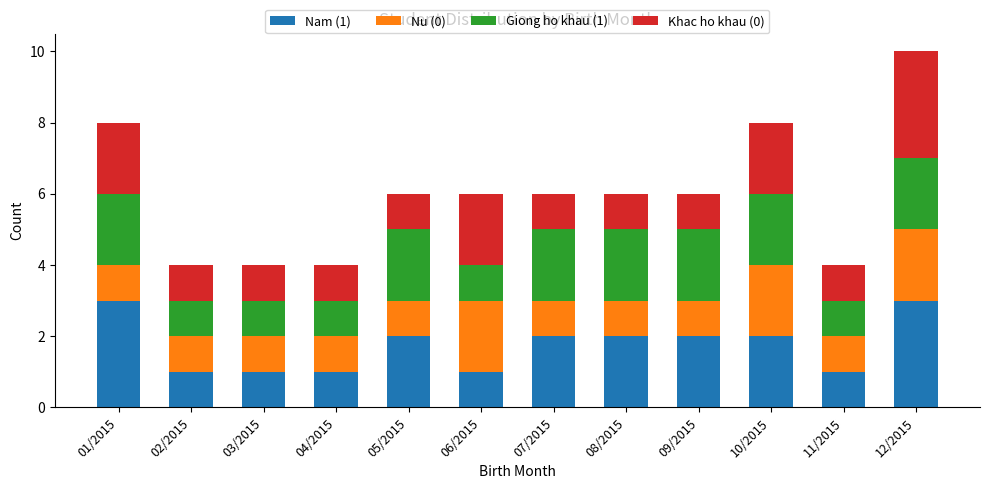

What is the value of the Nam (1) bar at the 4th from the left?

1